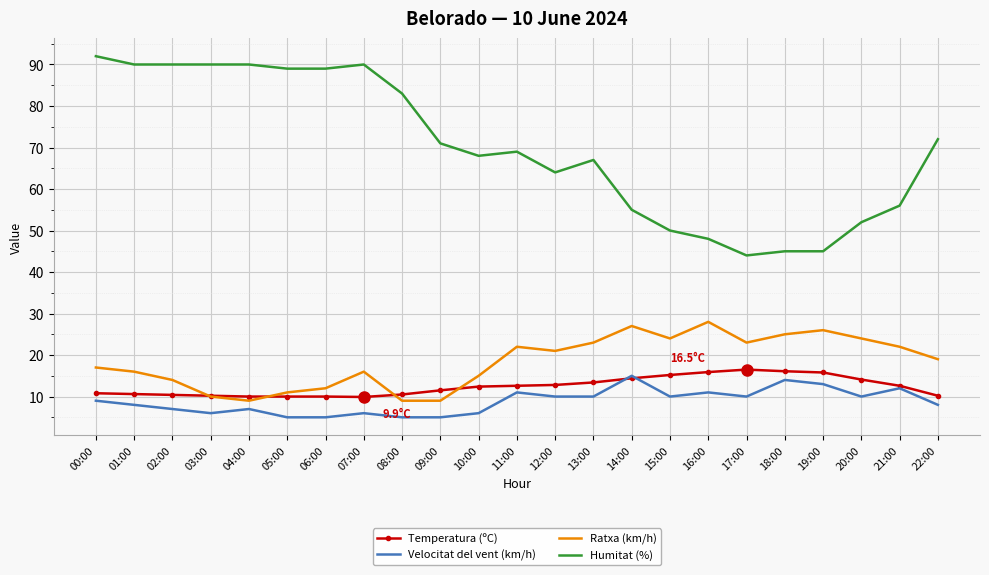

At how many categories does at least one series exceed 14?

23